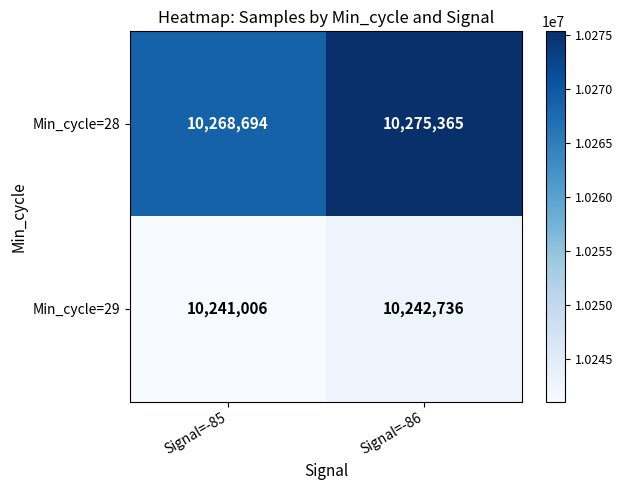

Rank the series by their maximum value, from highest to lowest.

Min_cycle=28, Min_cycle=29